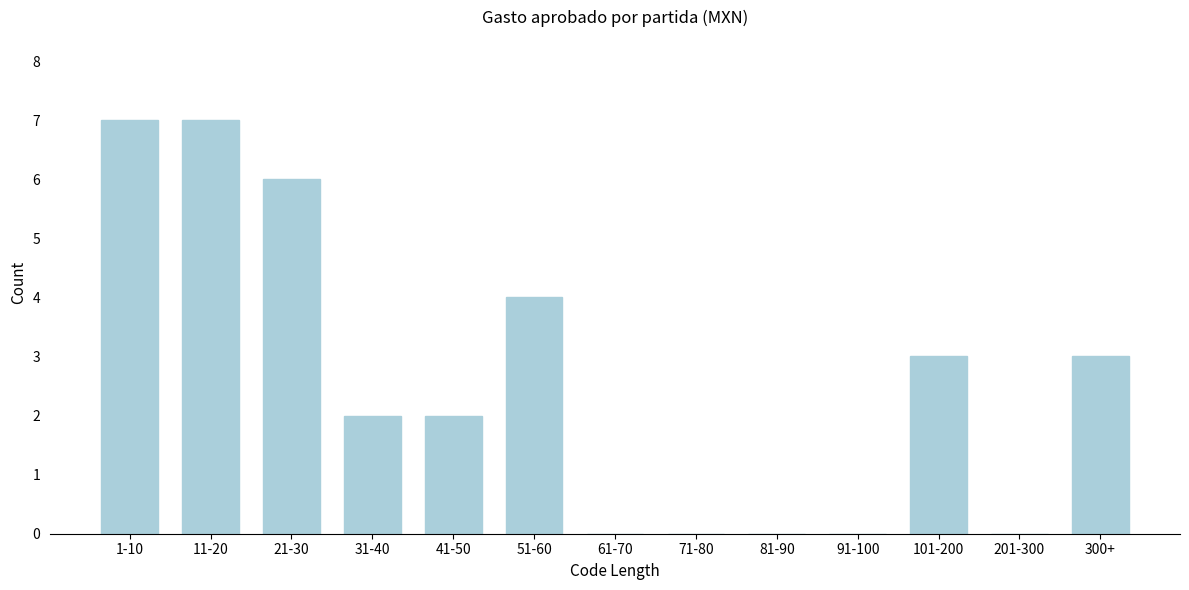

Reading right to left, transcribe all the data shown in this chart.

300+=3	201-300=0	101-200=3	91-100=0	81-90=0	71-80=0	61-70=0	51-60=4	41-50=2	31-40=2	21-30=6	11-20=7	1-10=7